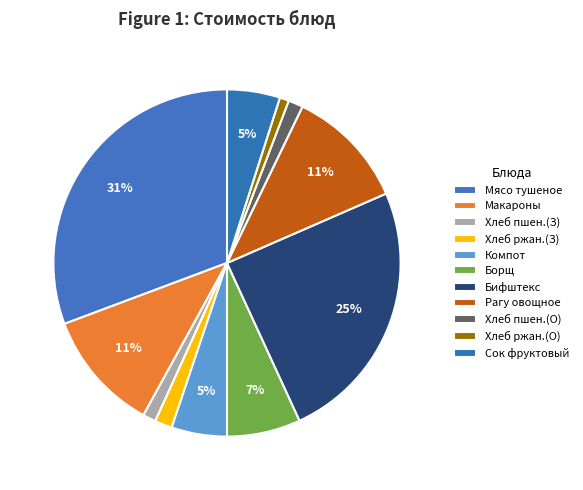

Does any single category account for the majority?

No